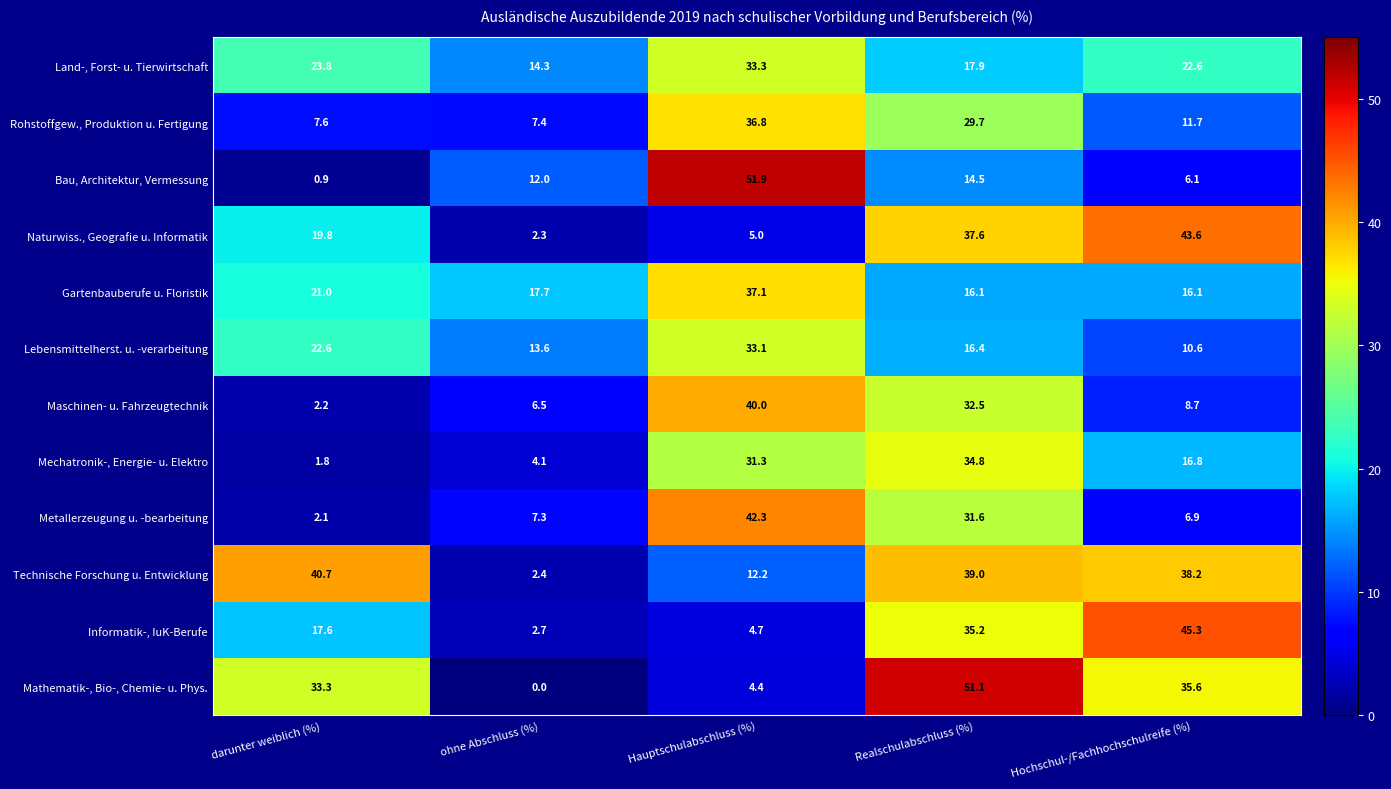

Which category has the highest value across all series?

Hauptschulabschluss (%)